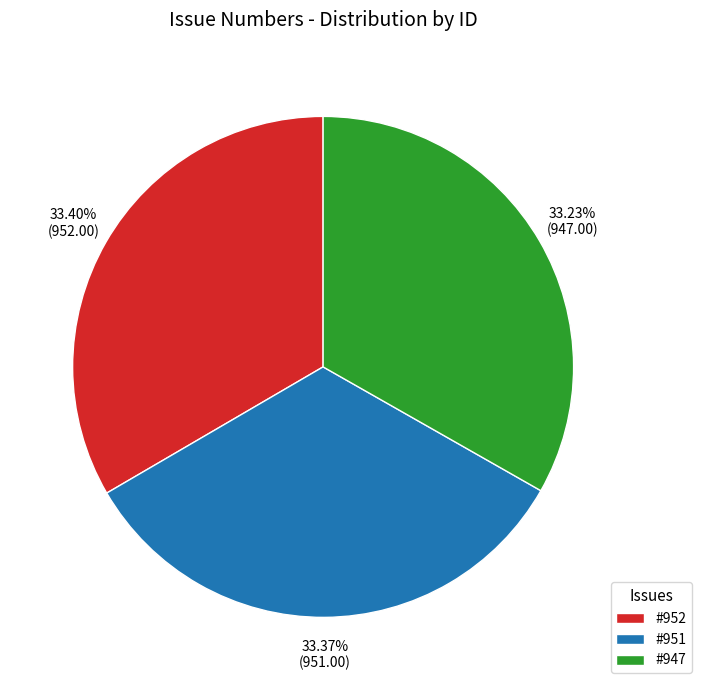

Is the sum of #947 and #952 greater than half?

Yes